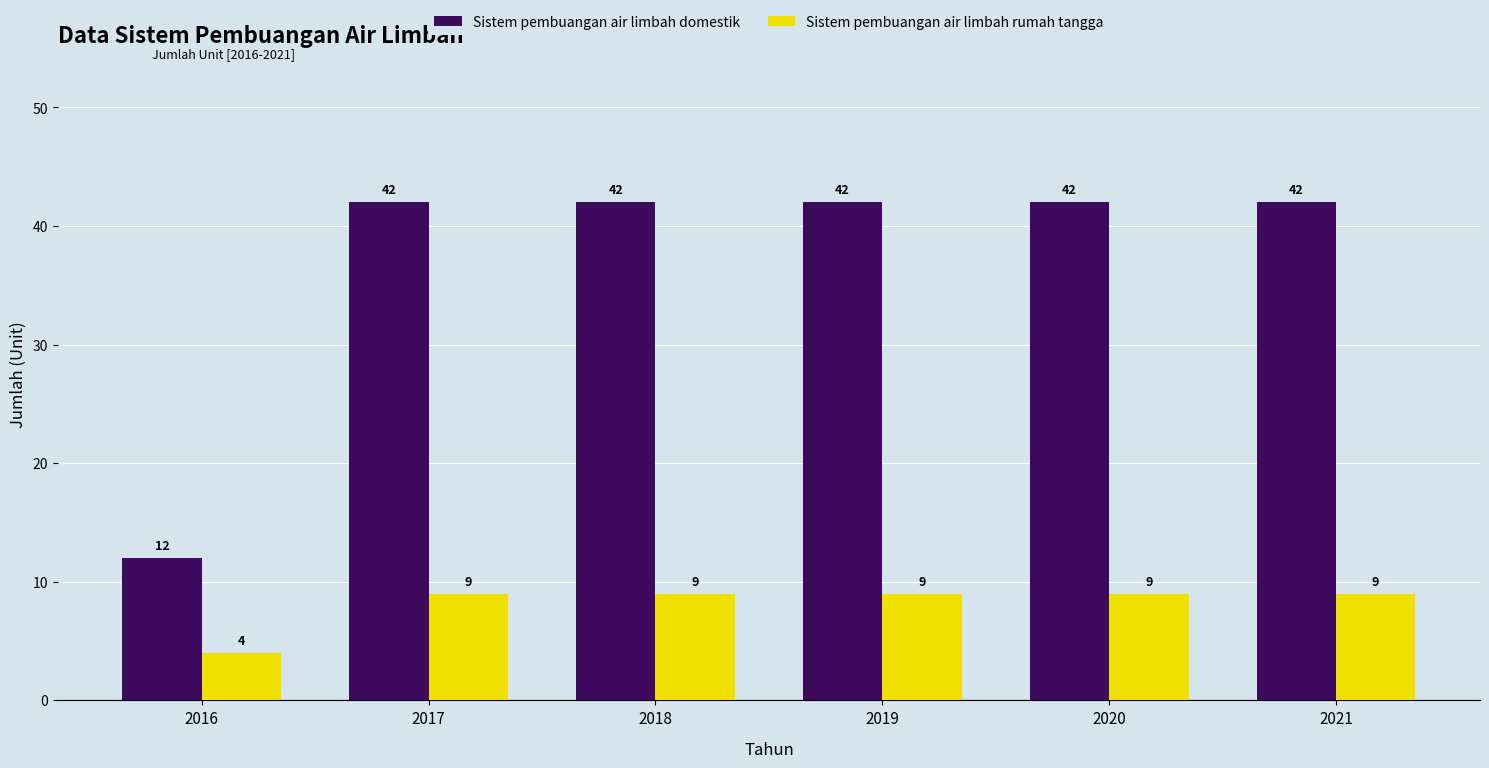

At which label is Sistem pembuangan air limbah rumah tangga closest to 6?

2016